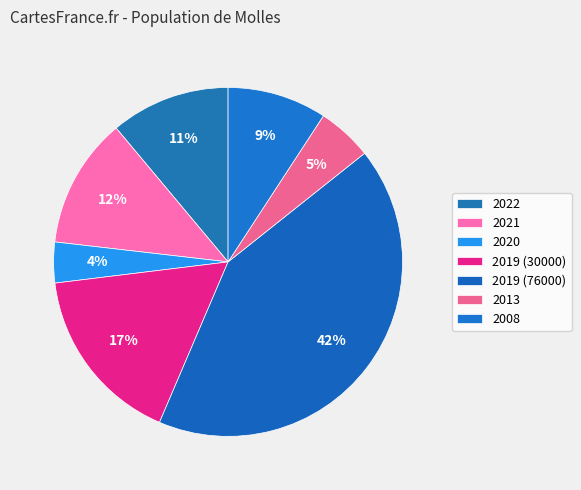

Between 2008 and 2019 (30000), which is larger?

2019 (30000)